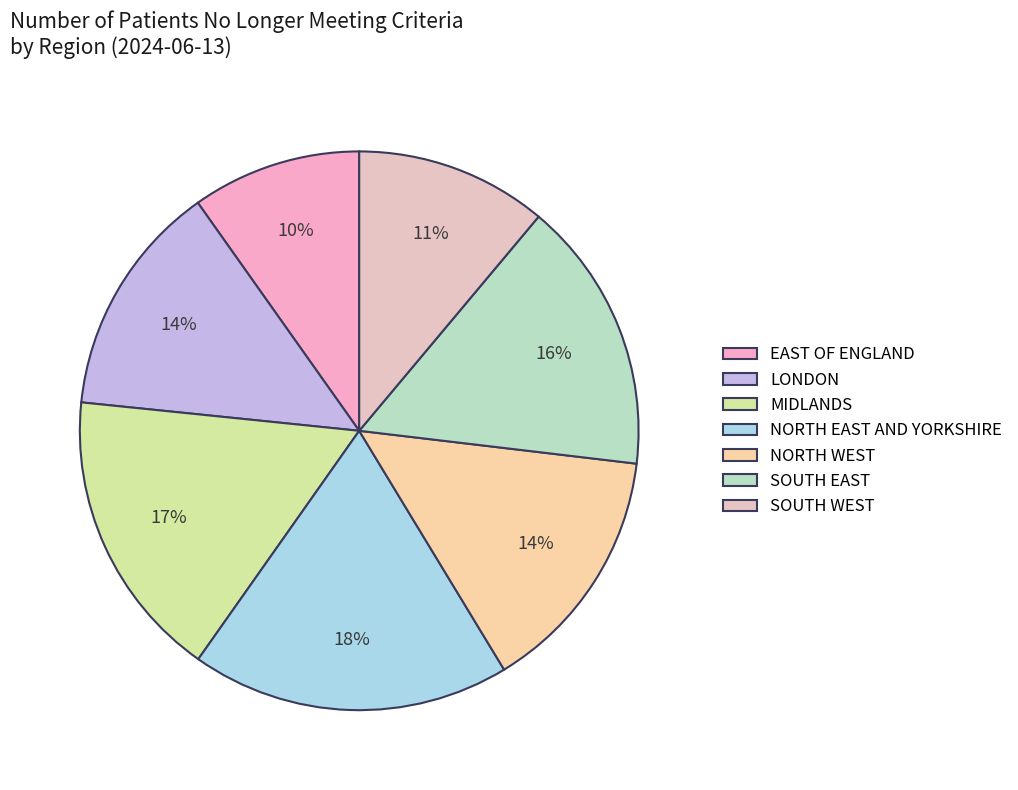

The LONDON slice represents 14% of the pie. True or false?

True